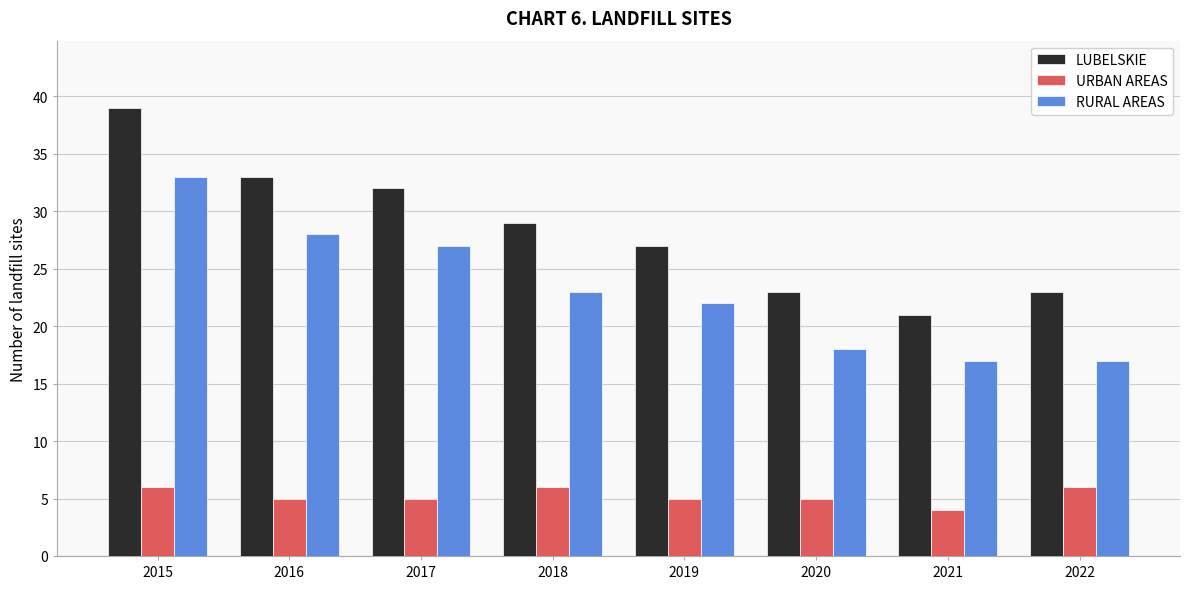

Which category has the lowest value across all series?

2021